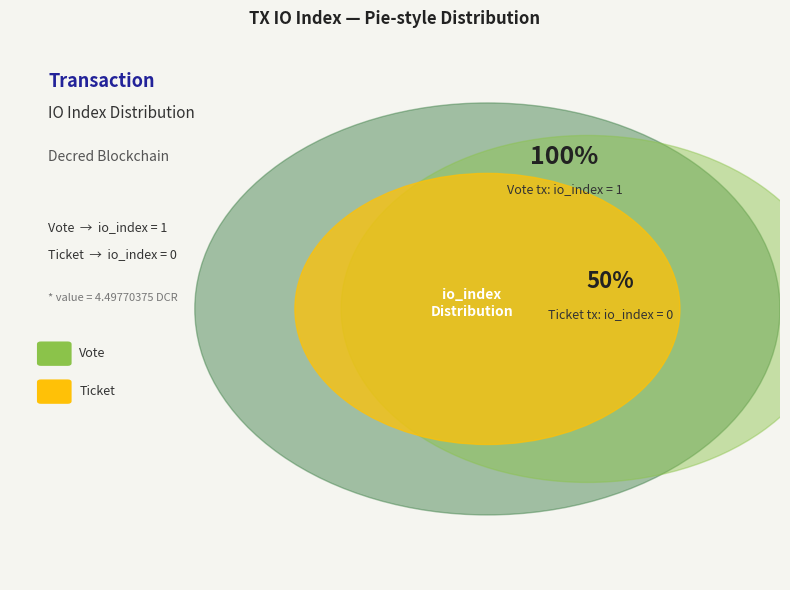

The Ticket (io_index=0) slice represents 11% of the pie. True or false?

False